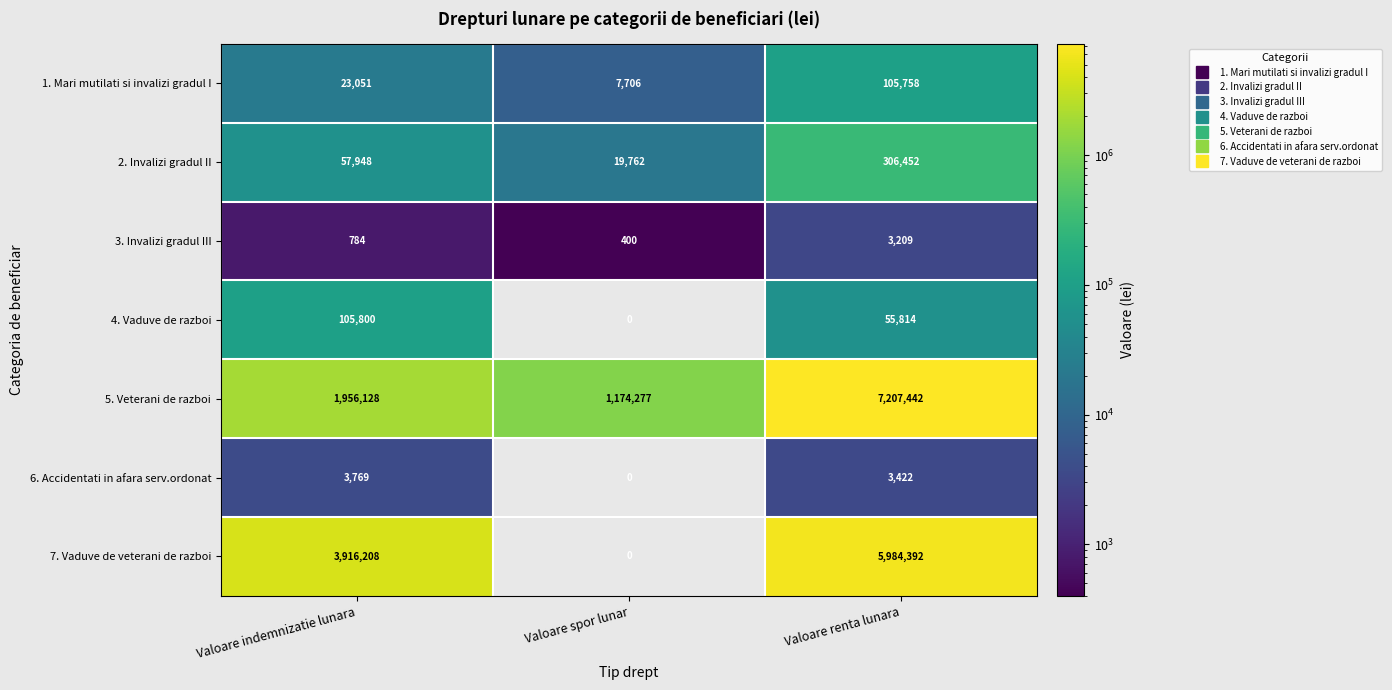

How many 7. Vaduve de veterani de razboi values are between 0 and 5984392?

3